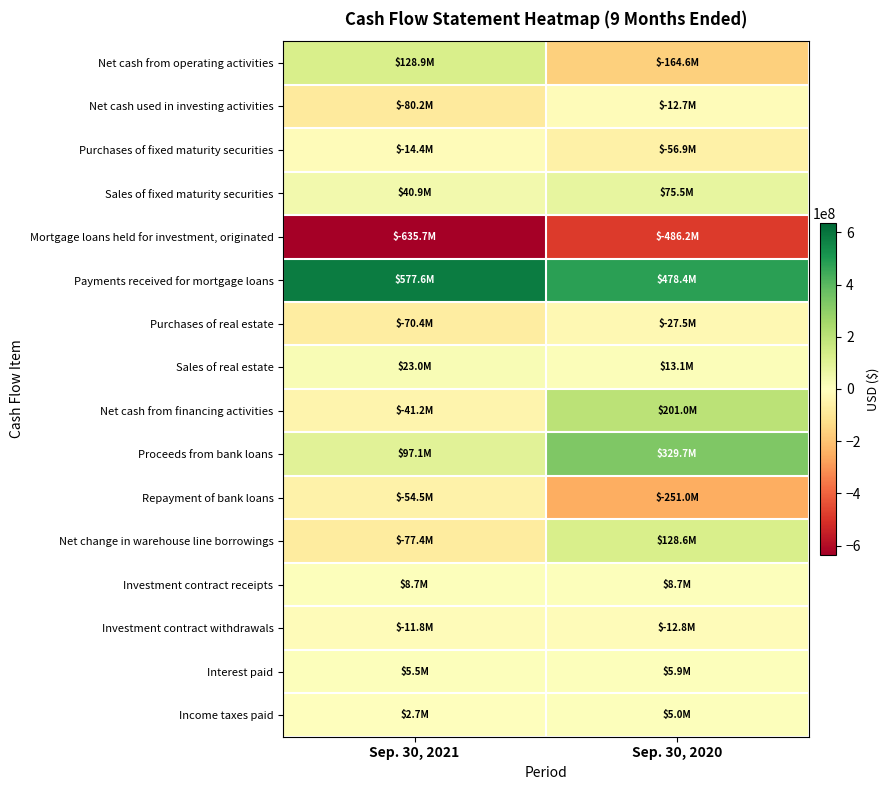

Which series has the largest total across all categories?

Payments received for mortgage loans